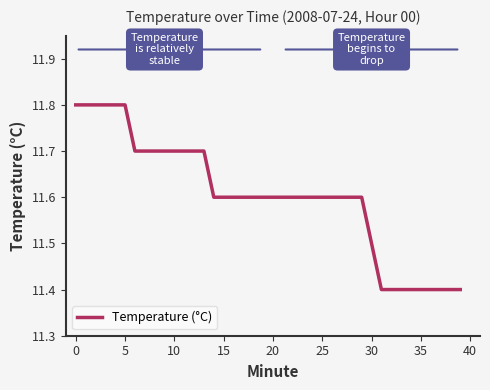

What is the minimum value shown in the chart?

11.4